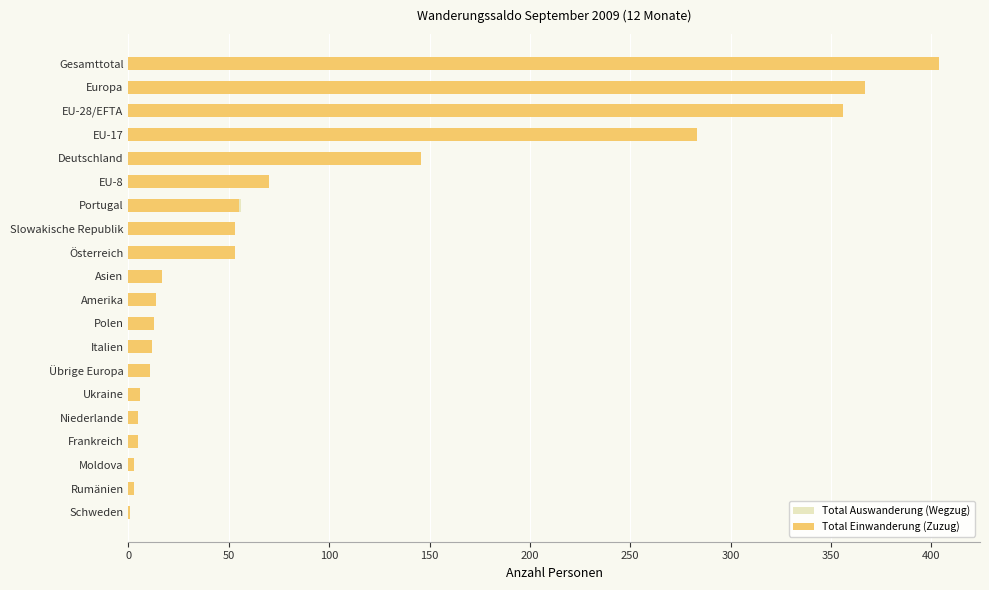

Which series has the largest range (max minus min)?

Total Einwanderung (Zuzug)